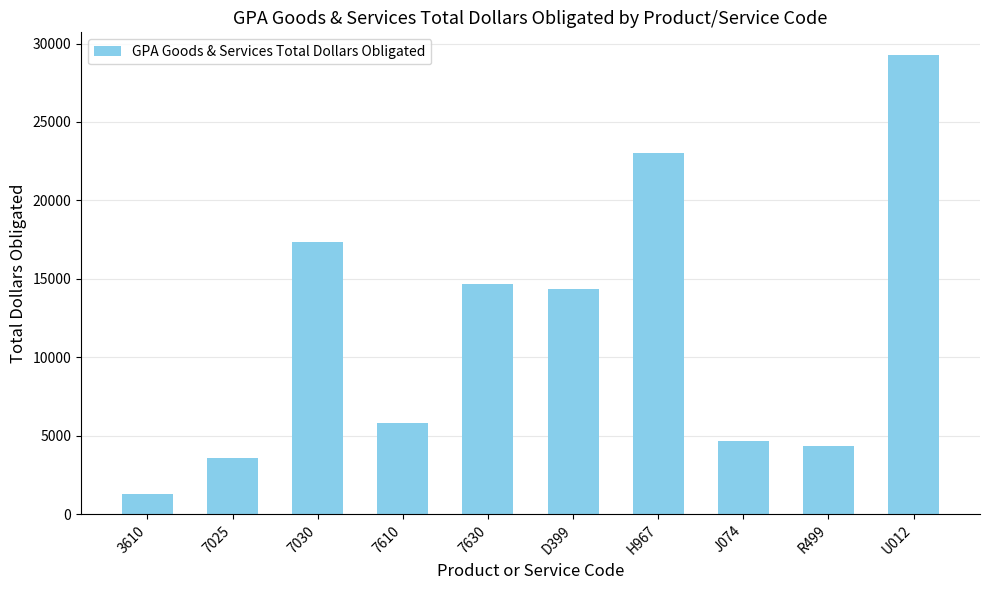

What is the minimum value shown in the chart?

1263.1